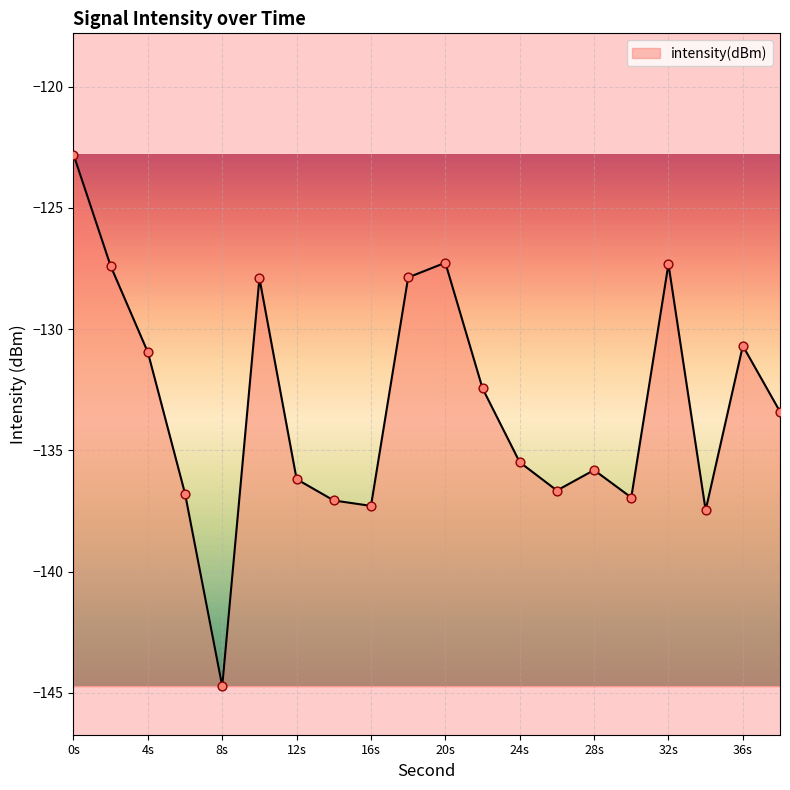

What is the difference between the maximum and minimum values?

21.9